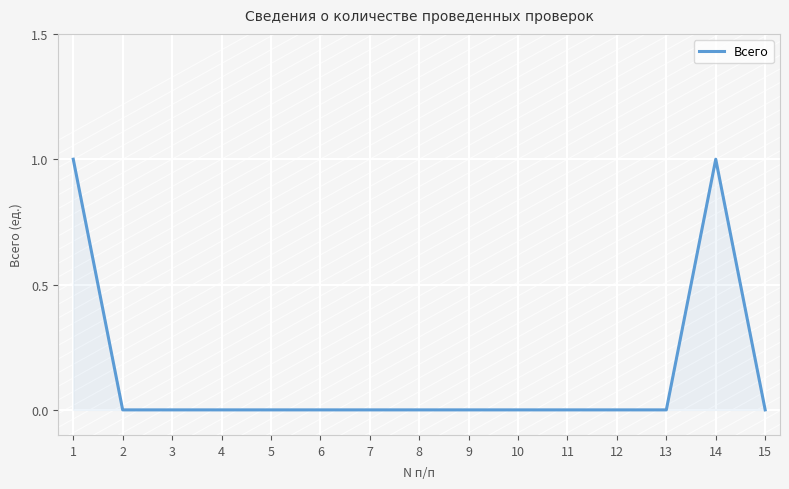

How many lines are shown in the chart?

1